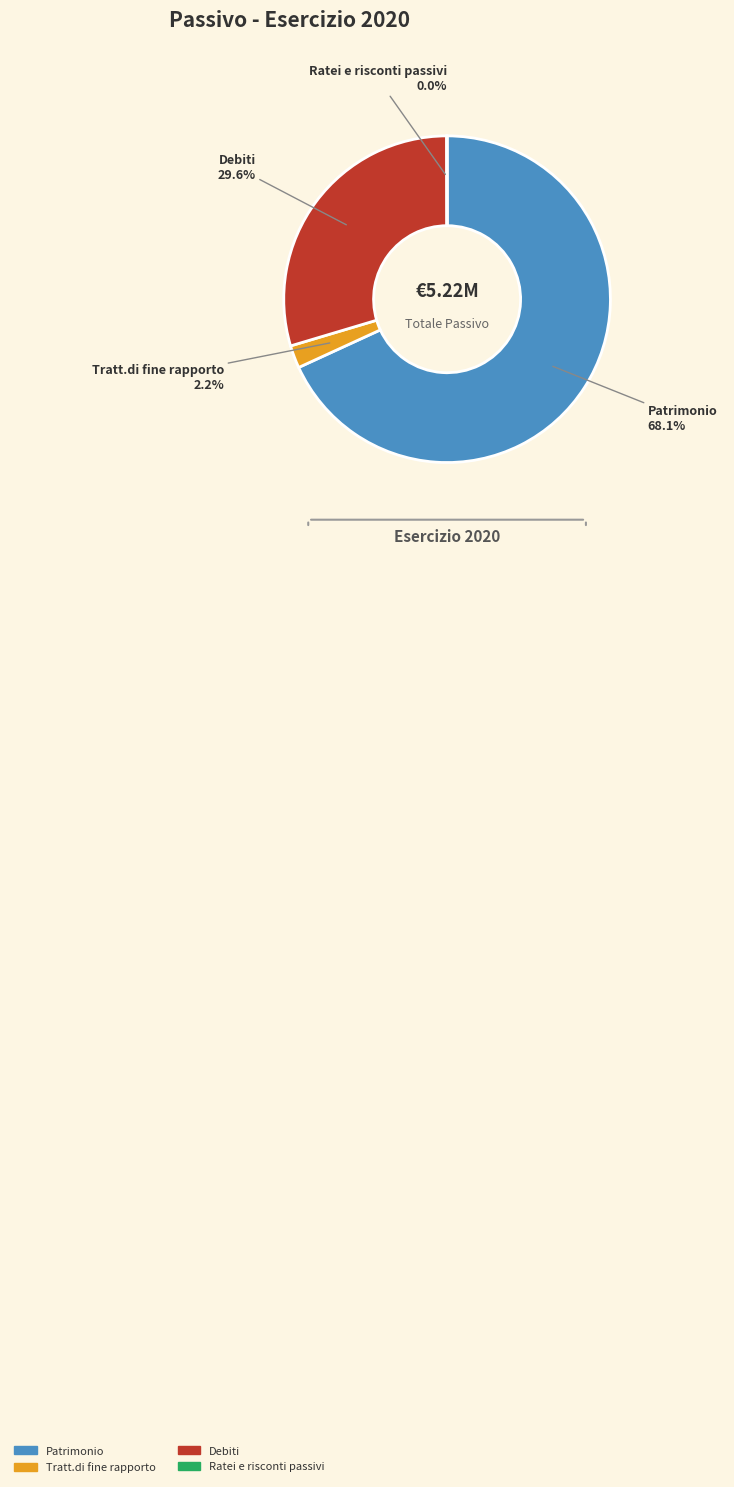

Does any single category account for the majority?

Yes